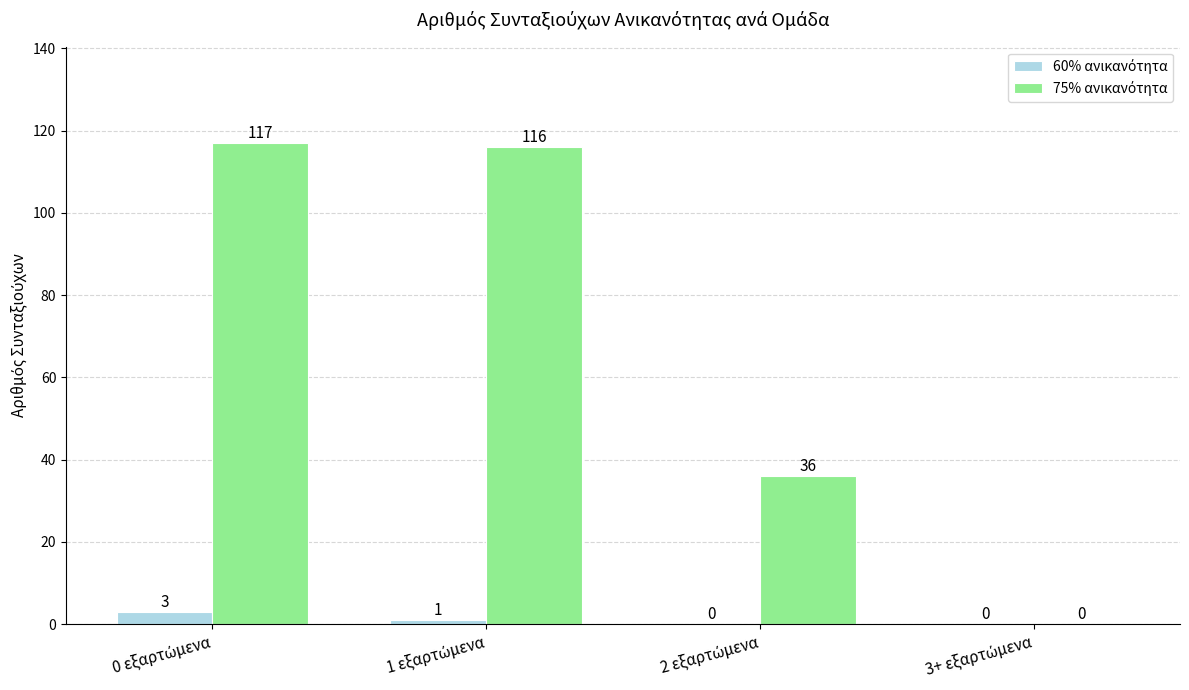

How many distinct data groups are displayed?

2